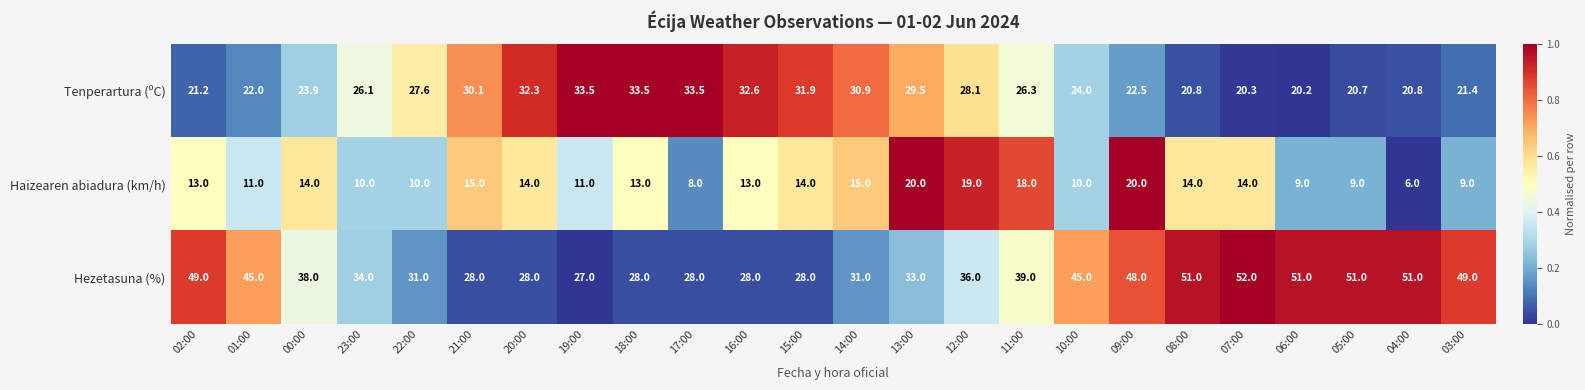

At which category is the sum across all series the highest?

09:00